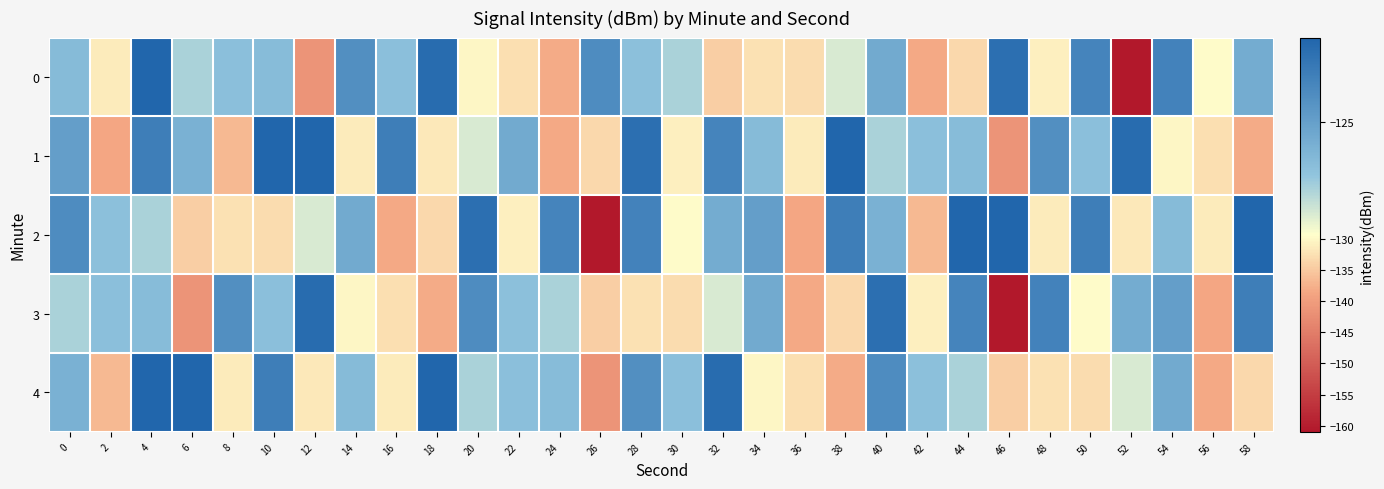

Which has a higher value, 34 or 16?

16